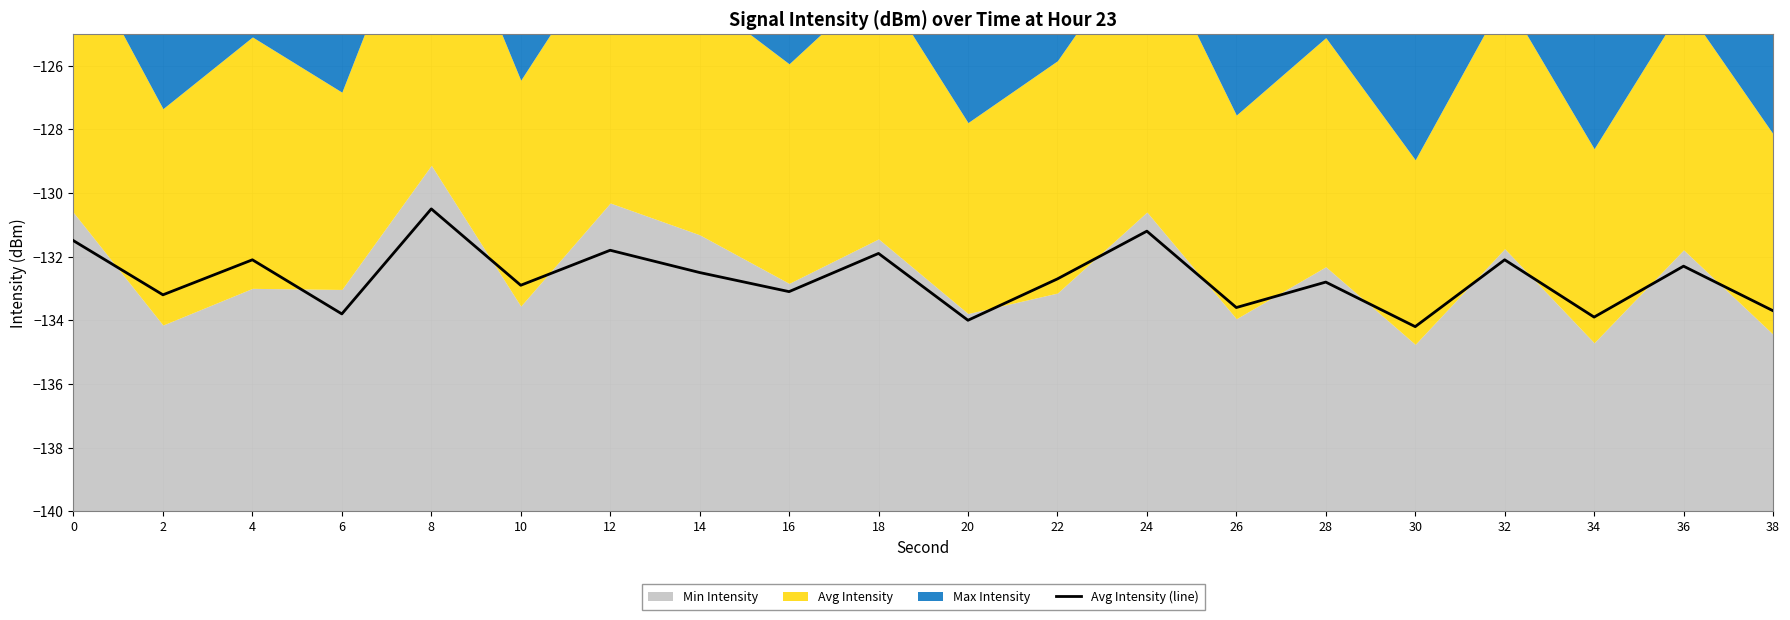

What is the difference between the maximum and second lowest values?

3.5